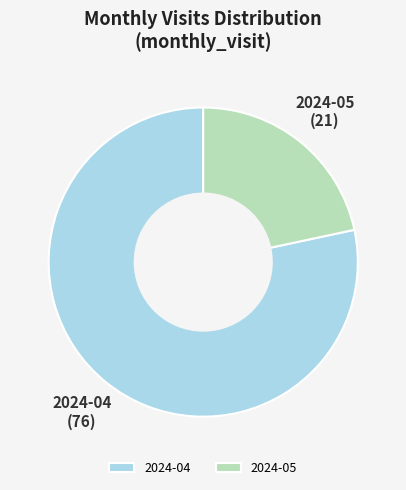

How many segments does this pie chart have?

2